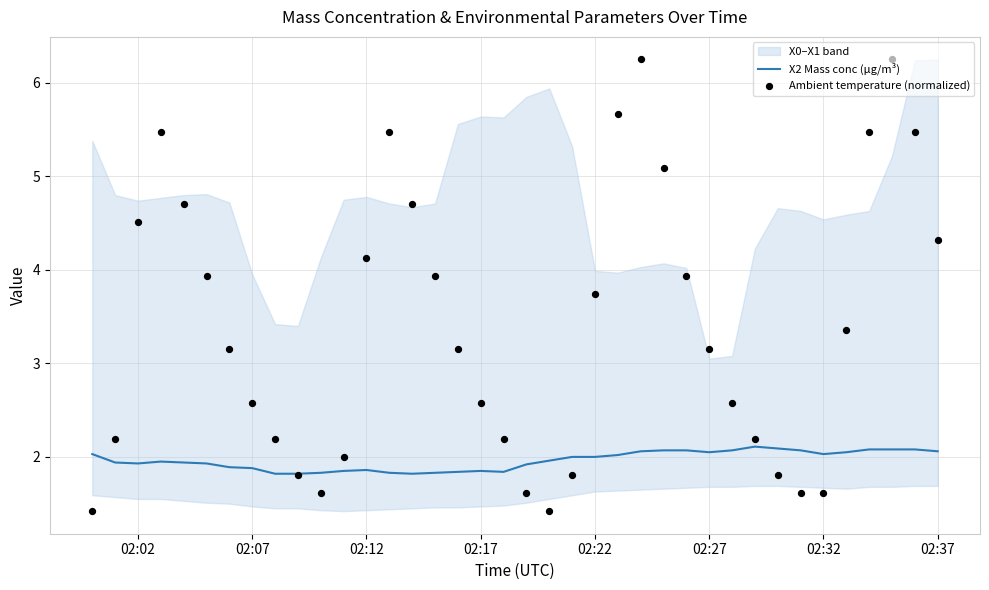

What is the highest value of the X2 Mass conc (μg/m³) series?

2.1